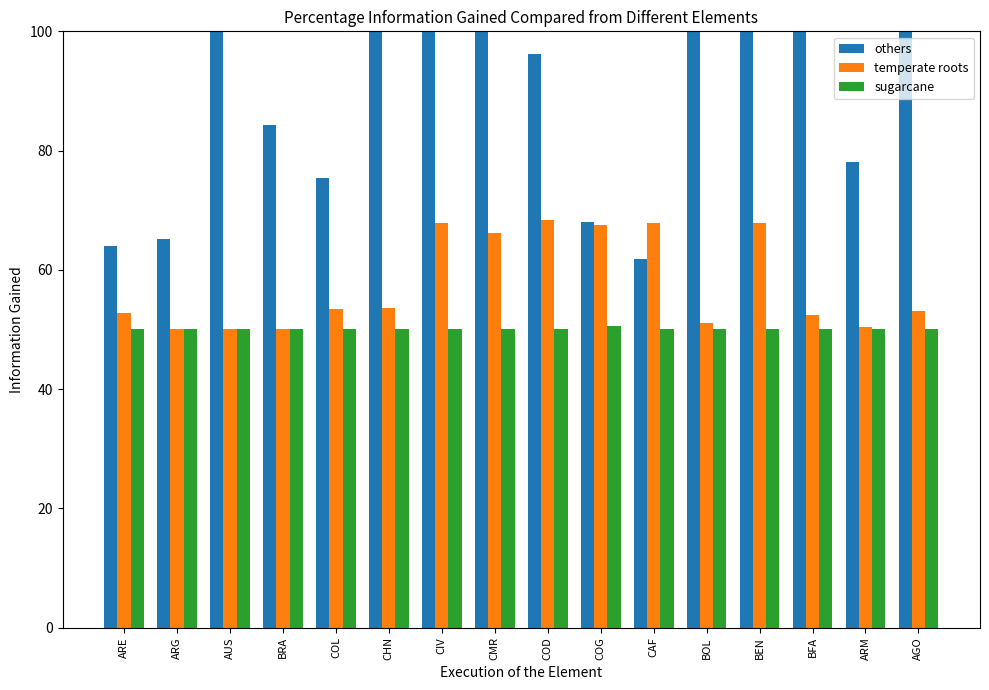

Rank the categories by others value from highest to lowest.

BFA, BEN, CIV, BOL, AUS, AGO, CMR, CHN, COD, BRA, ARM, COL, COG, ARG, ARE, CAF